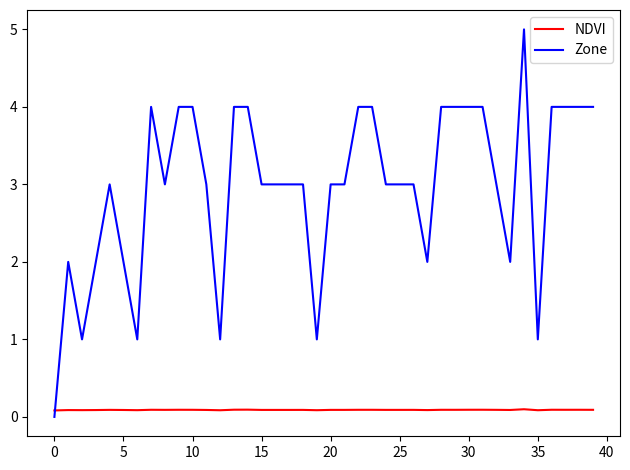

Which series has the largest total across all categories?

Zone